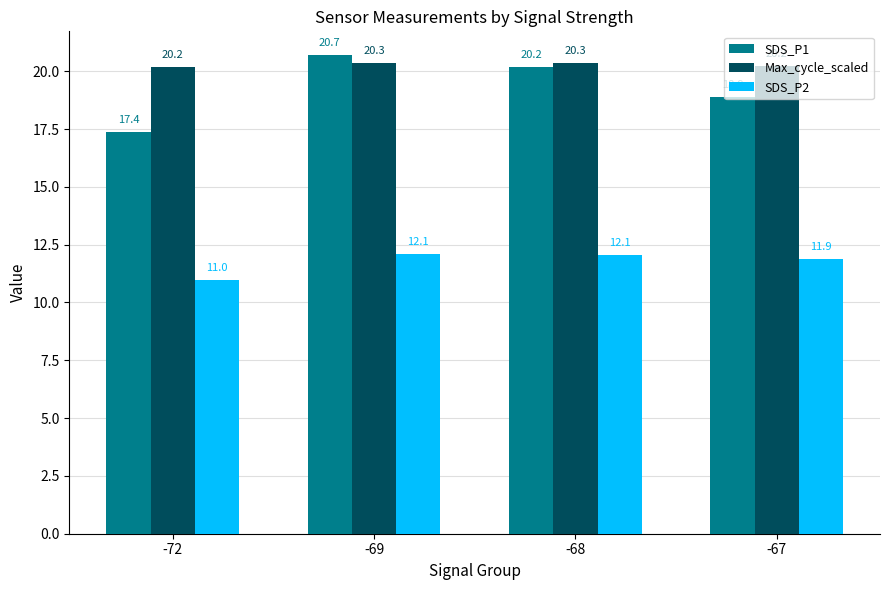

What is the sum of the SDS_P1 values at -72 and -67?

36.2